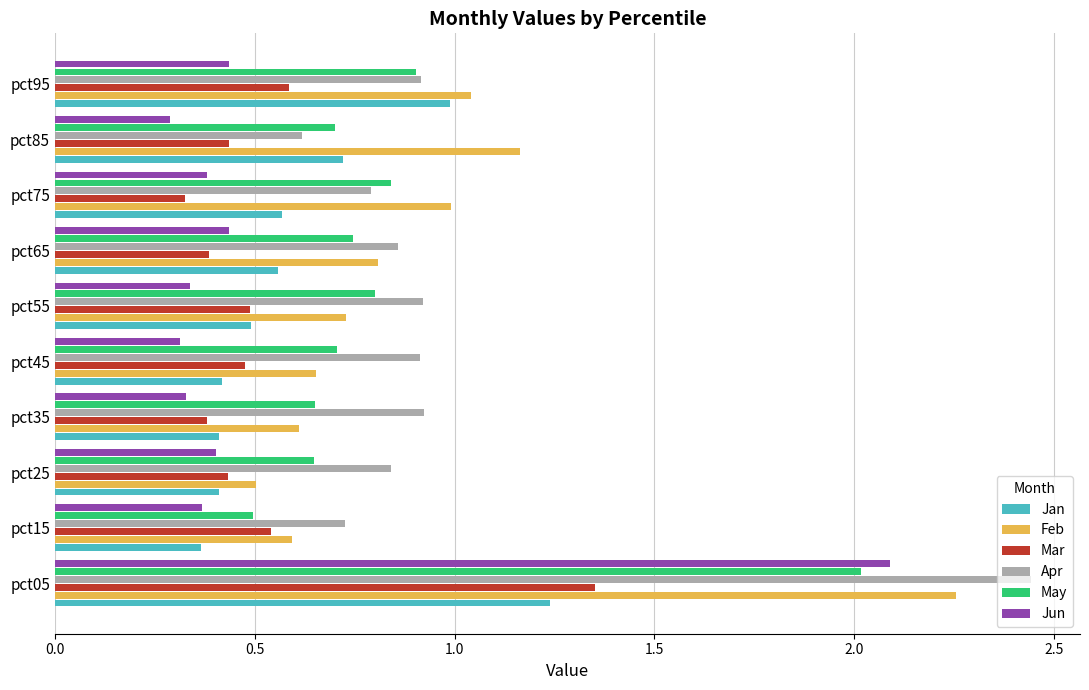

True or false: Feb has a value of 1.0 at pct15.

False